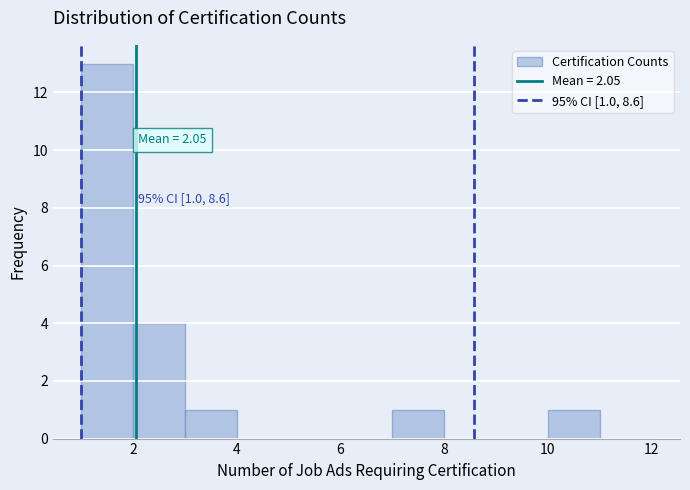

Over which range of the x-axis is the bar tallest?

1 to 2